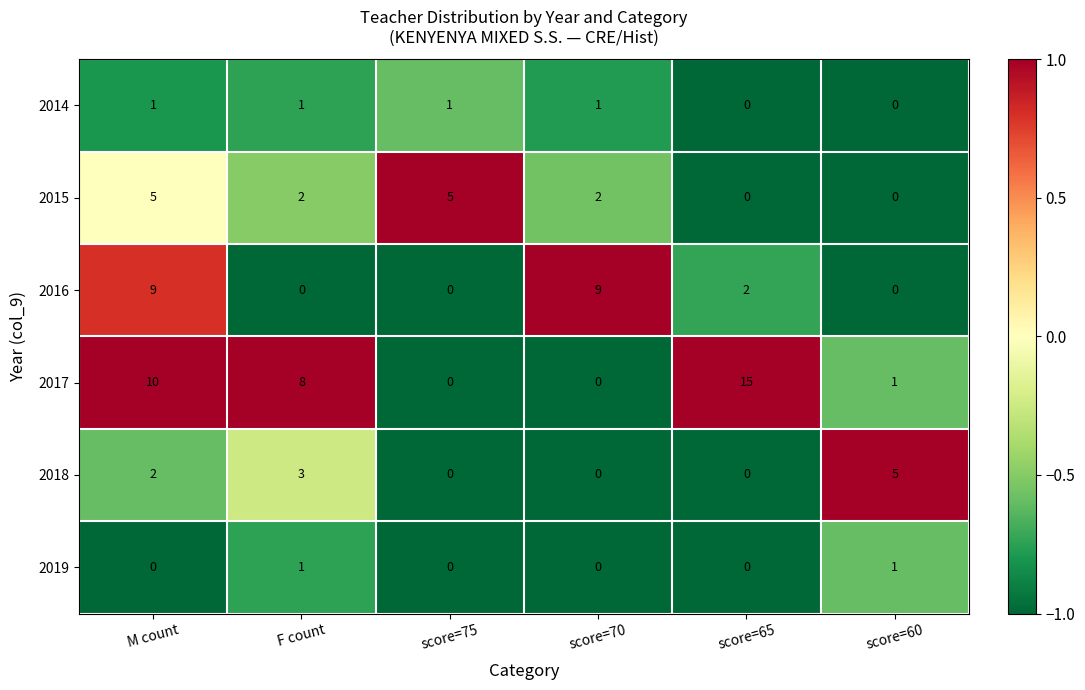

At how many categories does at least one series exceed 0?

6